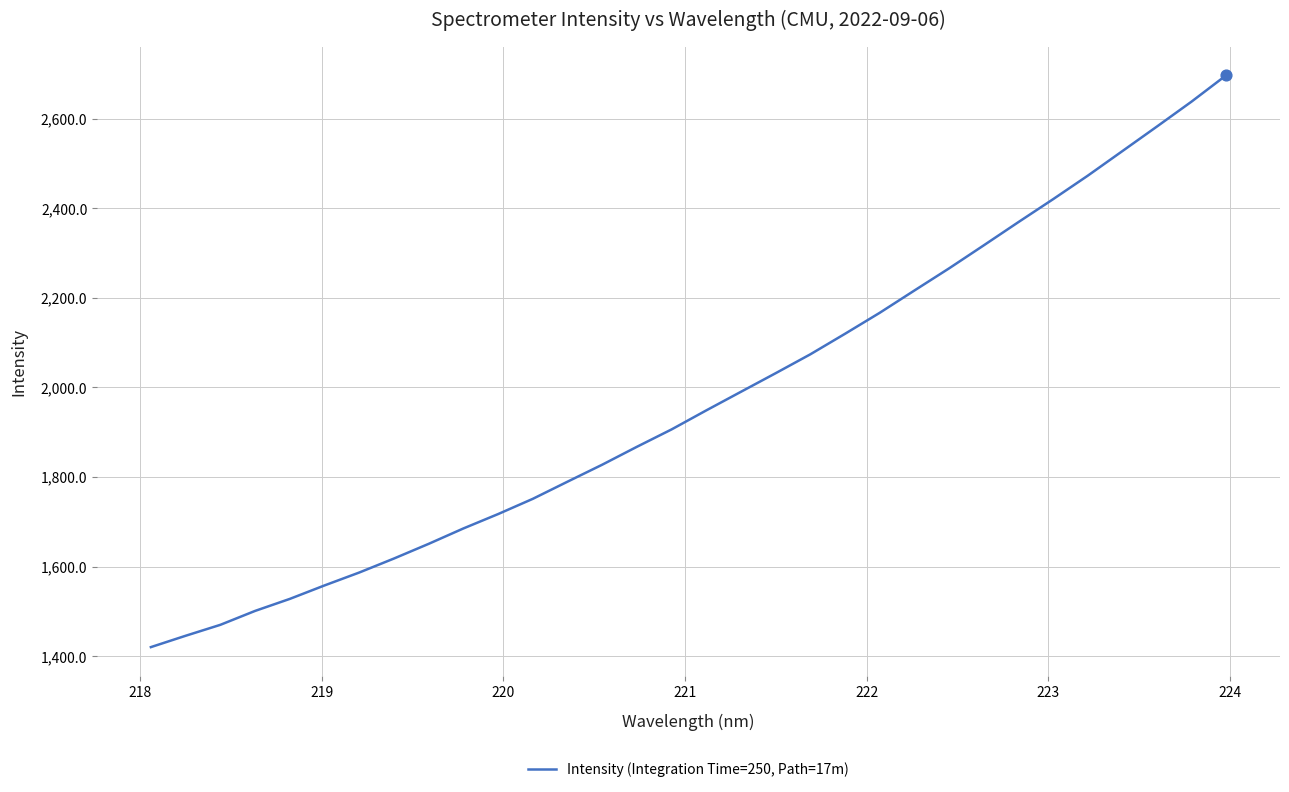

What is the difference between the maximum and minimum values?

1276.9